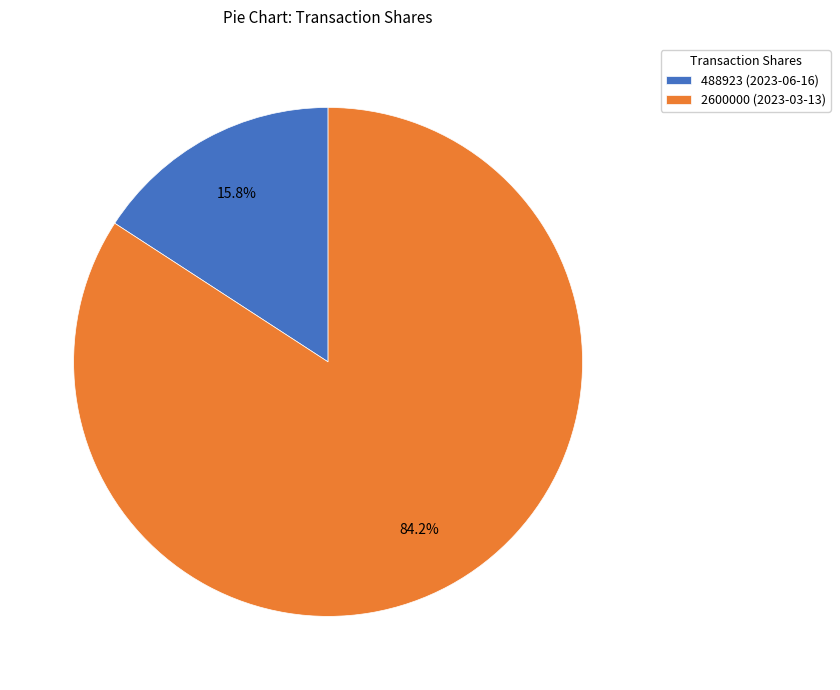

True or false: 488923 (2023-06-16) accounts for 28% of the total.

False